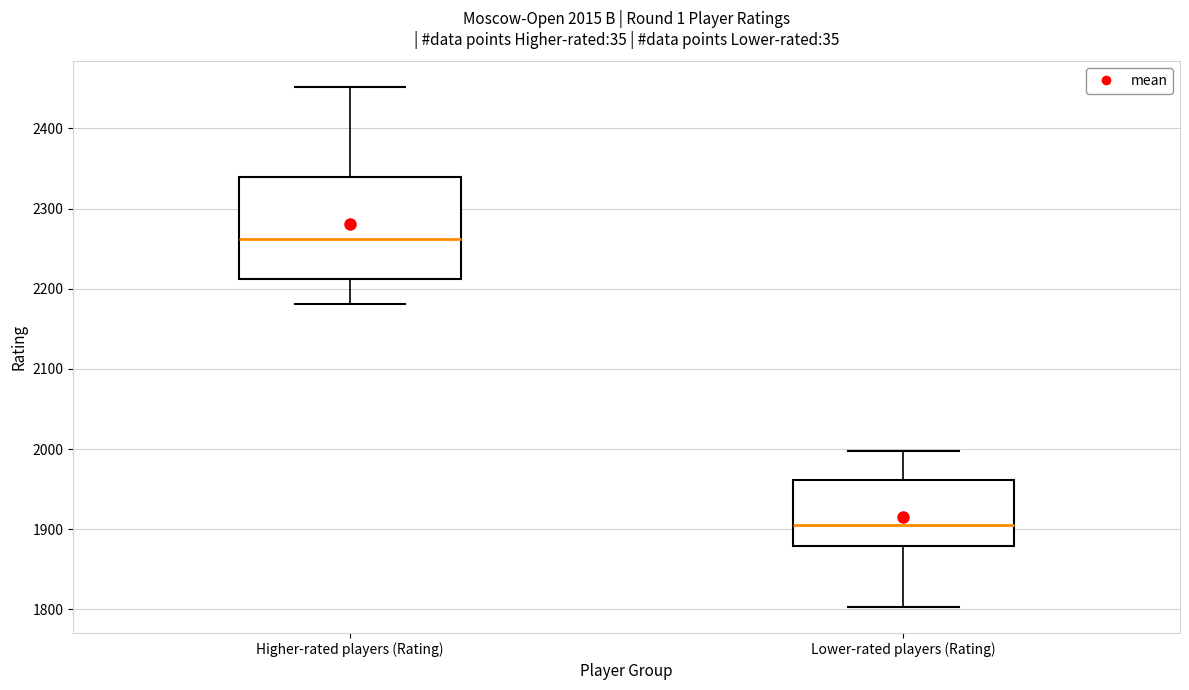

Which box has the lowest median line?

Lower-rated players (Rating)